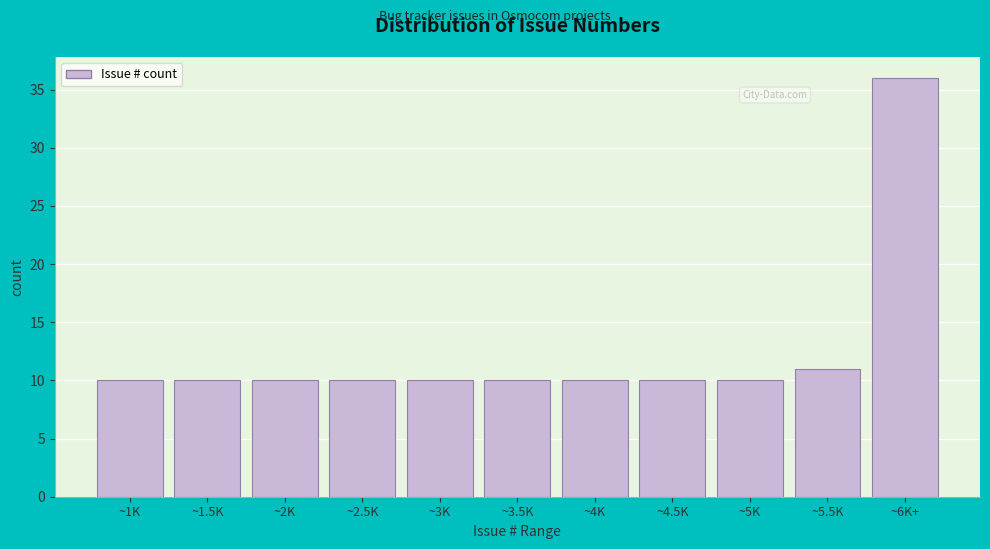

Reading right to left, transcribe all the data shown in this chart.

~6K+=36	~5.5K=11	~5K=10	~4.5K=10	~4K=10	~3.5K=10	~3K=10	~2.5K=10	~2K=10	~1.5K=10	~1K=10